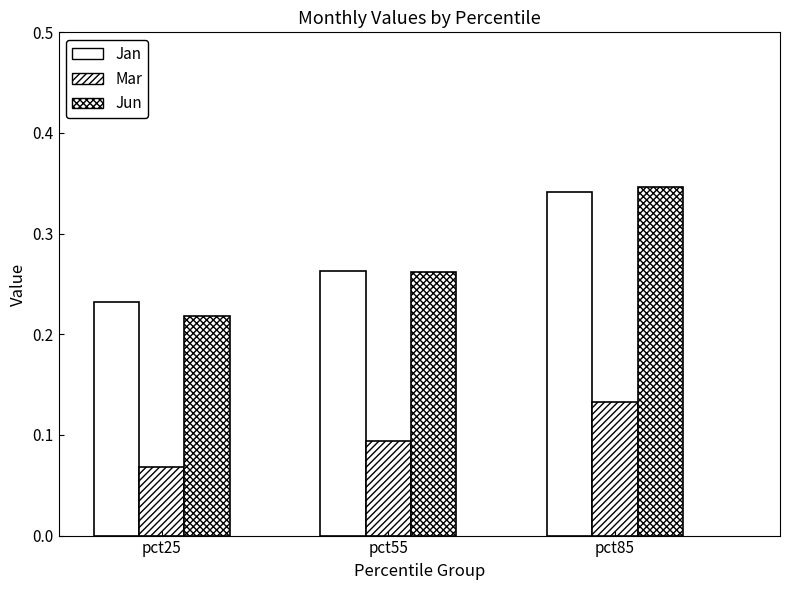

Which series has the widest spread of values?

Jun